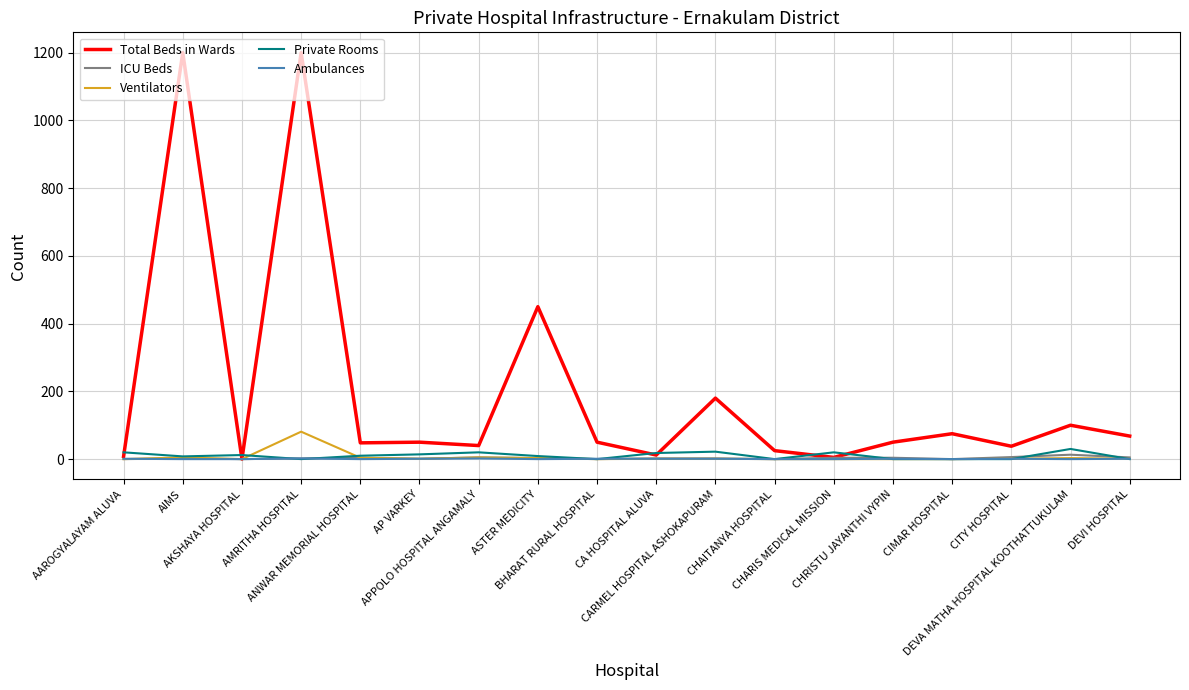

Which series has the widest spread of values?

Total Beds in Wards